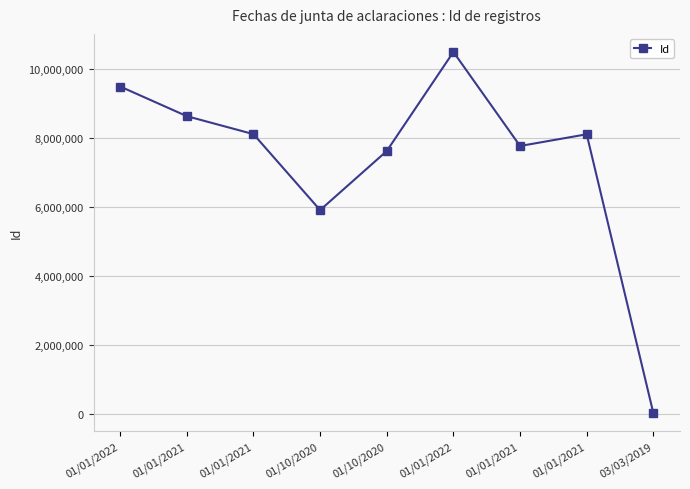

How many distinct data groups are displayed?

1